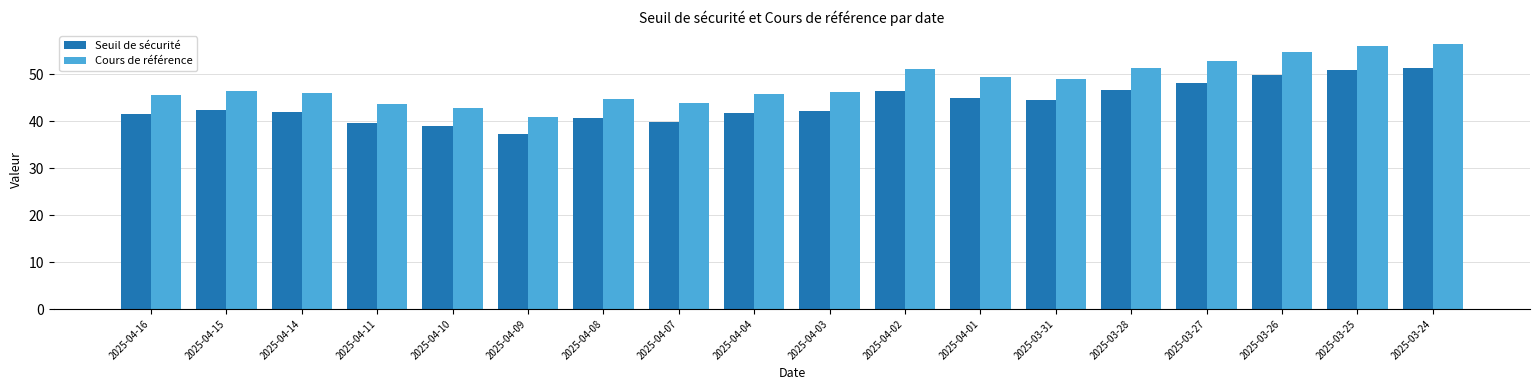

Which series has the largest total across all categories?

Cours de référence